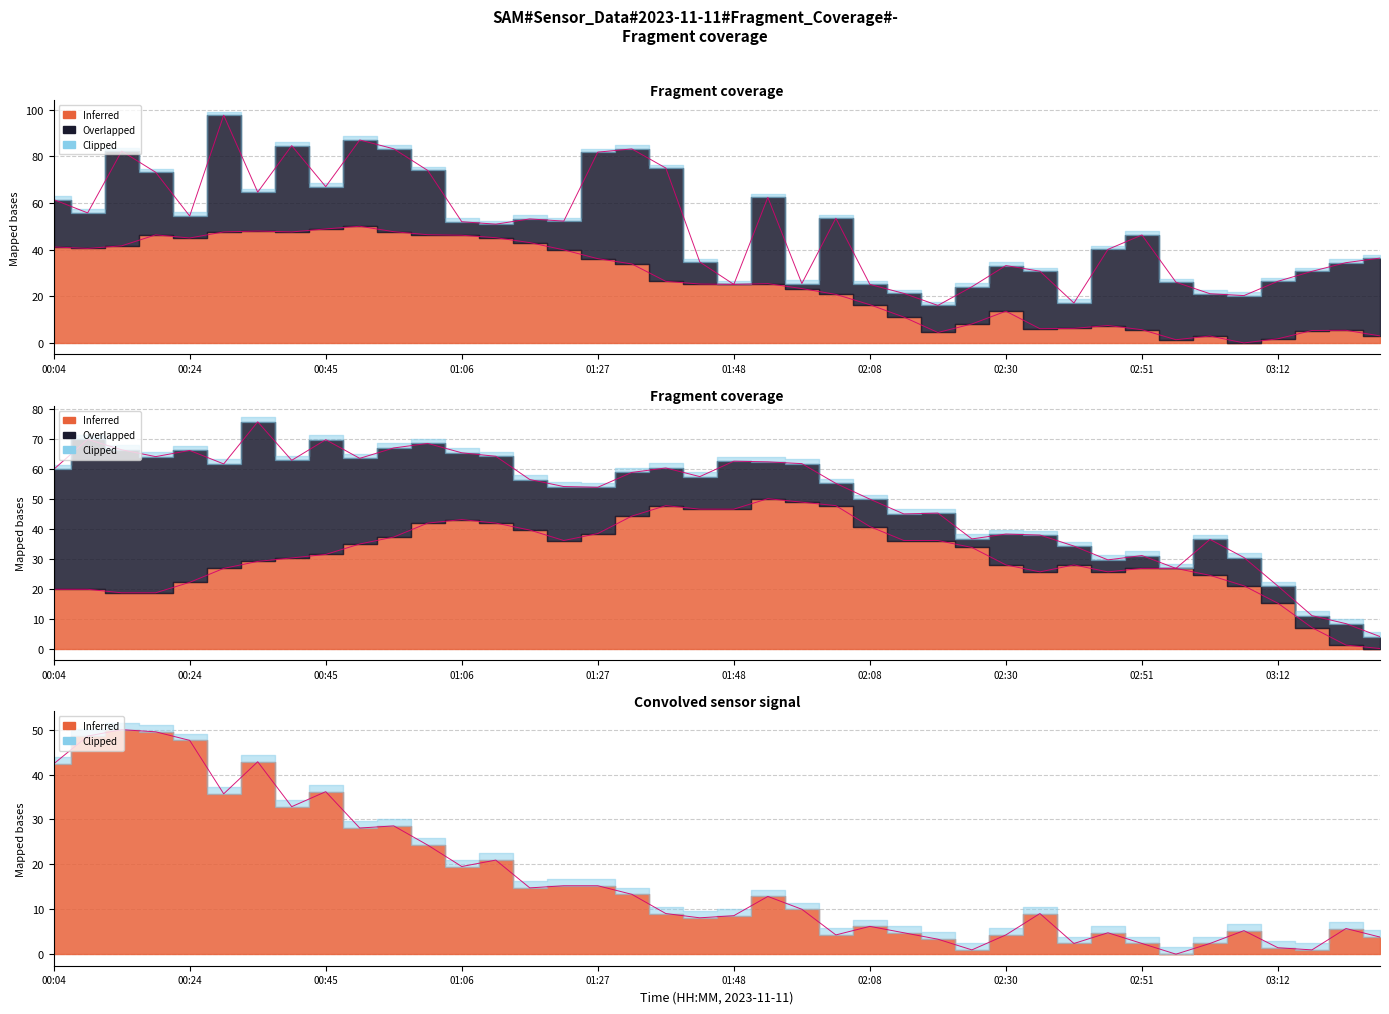

Reading left to right, extract all data points from this chart.

BME280_pressure: 00:04=41.1	00:09=40.5	00:14=41.6	00:19=46.3	00:24=45.0	00:30=47.6	00:35=47.9	00:40=47.6	00:45=48.8	00:50=50.0	00:56=47.7	01:01=46.4	01:06=46.1	01:11=45.1	01:16=43.0	01:21=39.9	01:27=36.1	01:32=33.9	01:37=26.4	01:43=25.3	01:48=25.1	01:53=25.4	01:58=23.3	02:03=20.8	02:08=16.4	02:14=11.1	02:20=4.5	02:25=8.1	02:30=13.6	02:35=6.1	02:40=6.2	02:46=7.5	02:51=5.7	02:56=1.4	03:01=3.0	03:07=0.0	03:12=1.8	03:17=5.3	03:22=5.4	03:27=3.0
BME280_temperature: 00:04=19.8	00:09=19.8	00:14=18.6	00:19=18.6	00:24=22.1	00:30=26.7	00:35=29.1	00:40=30.2	00:45=31.4	00:50=34.9	00:56=37.2	01:01=41.9	01:06=43.0	01:11=41.9	01:16=39.5	01:21=36.0	01:27=38.4	01:32=44.2	01:37=47.7	01:43=46.5	01:48=46.5	01:53=50.0	01:58=48.8	02:03=47.7	02:08=40.7	02:14=36.0	02:20=36.0	02:25=33.7	02:30=27.9	02:35=25.6	02:40=27.9	02:46=25.6	02:51=26.7	02:56=26.7	03:01=24.4	03:07=20.9	03:12=15.1	03:17=7.0	03:22=1.2	03:27=0.0
SDS_P1: 00:04=42.4	00:09=48.6	00:14=50.0	00:19=49.5	00:24=47.6	00:30=35.7	00:35=42.9	00:40=32.9	00:45=36.2	00:50=28.1	00:56=28.6	01:01=24.3	01:06=19.5	01:11=21.0	01:16=14.8	01:21=15.2	01:27=15.2	01:32=13.3	01:37=9.0	01:43=8.1	01:48=8.6	01:53=12.9	01:58=10.0	02:03=4.3	02:08=6.2	02:14=4.8	02:20=3.3	02:25=1.0	02:30=4.3	02:35=9.0	02:40=2.4	02:46=4.8	02:51=2.4	02:56=0.0	03:01=2.4	03:07=5.2	03:12=1.4	03:17=1.0	03:22=5.7	03:27=3.8